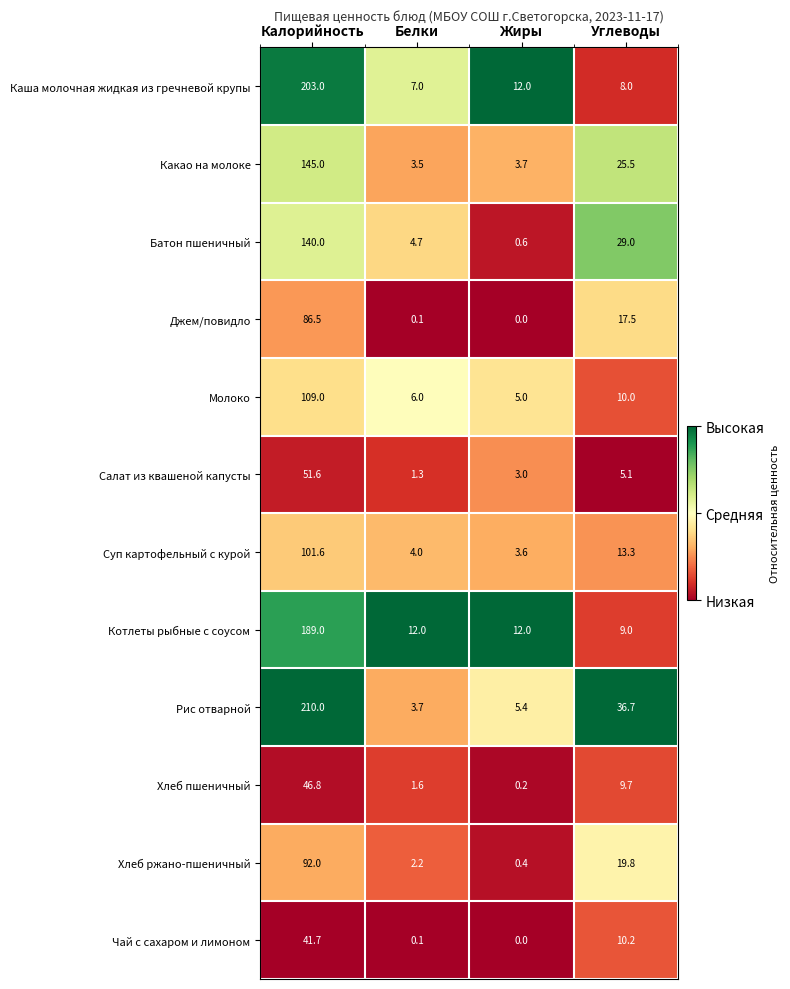

What is the difference between the maximum and minimum values in the Чай с сахаром и лимоном series?

41.7